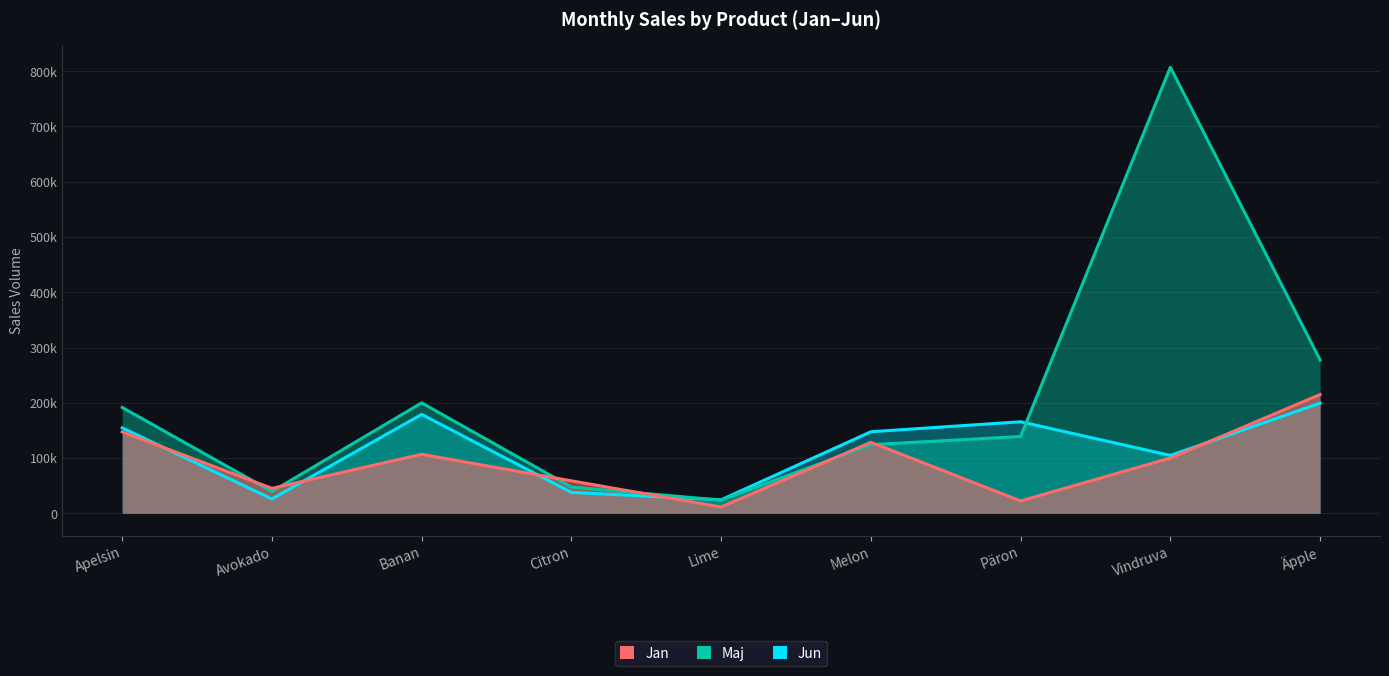

How many categories are shown in the chart?

9